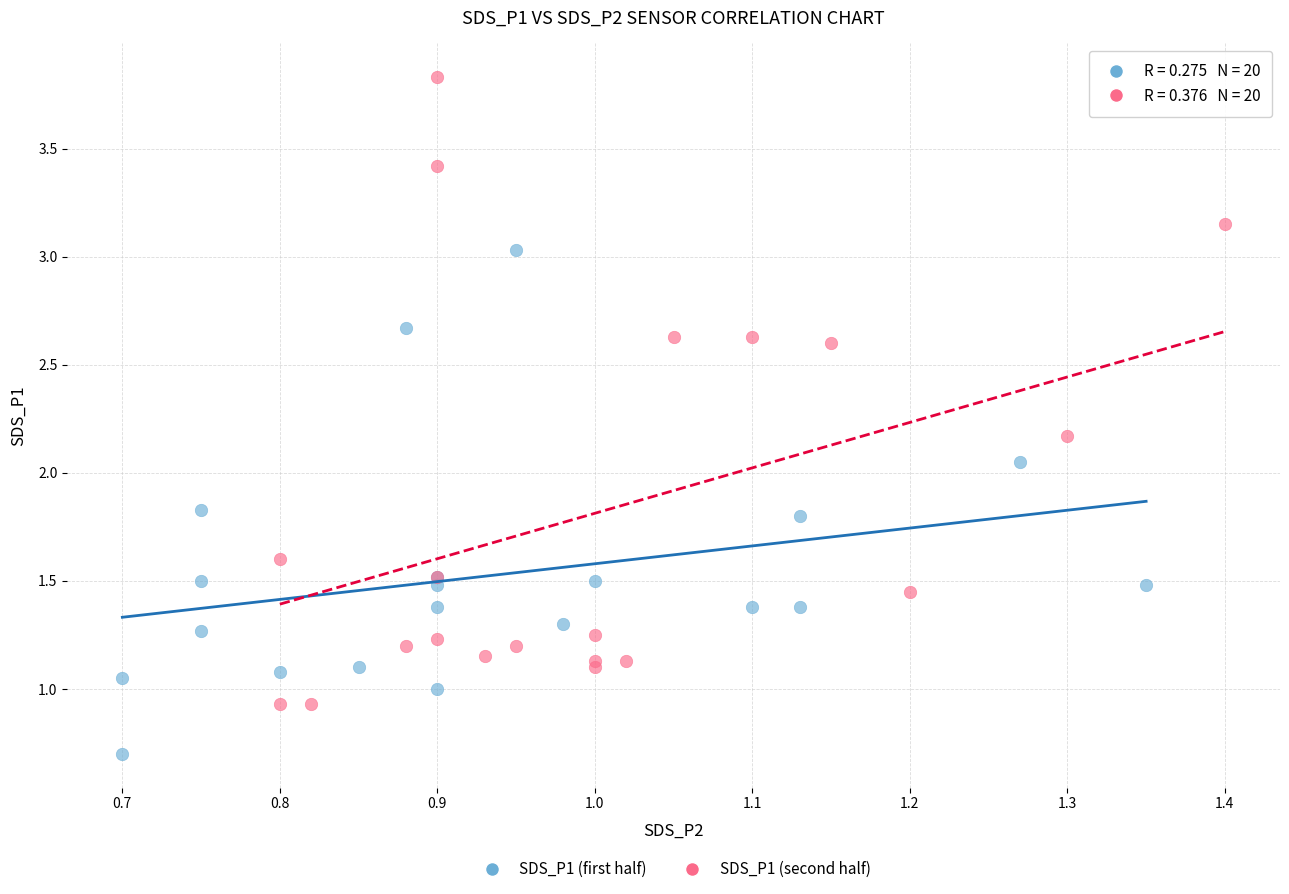

Which series contains the lowest Y value?

SDS_P1 (first half)